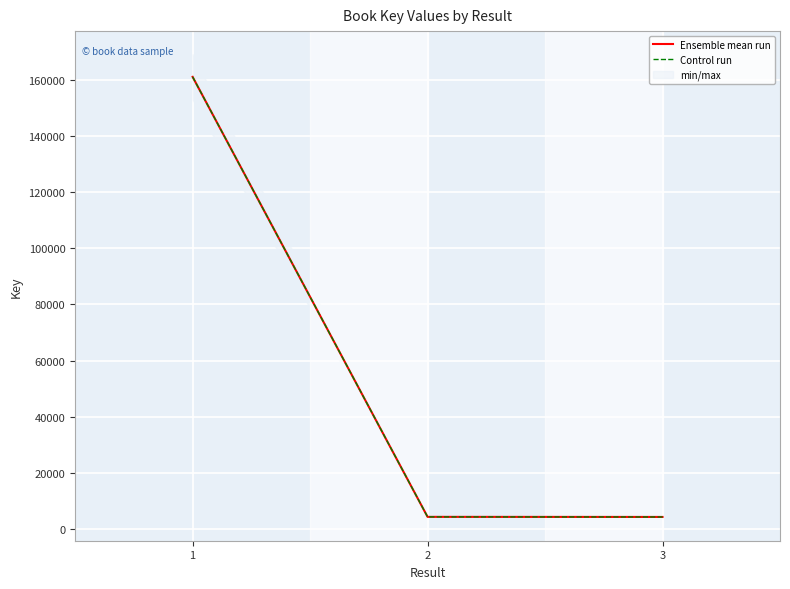

Where is Ensemble mean run nearest to the value 82694?

2